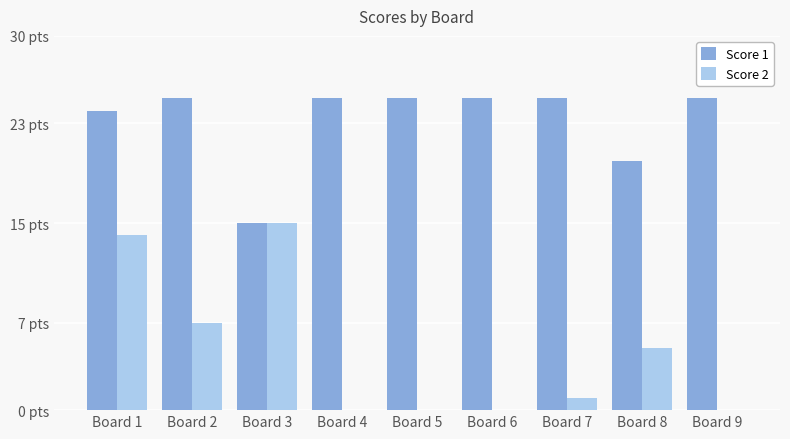

What is the greatest value displayed?

25